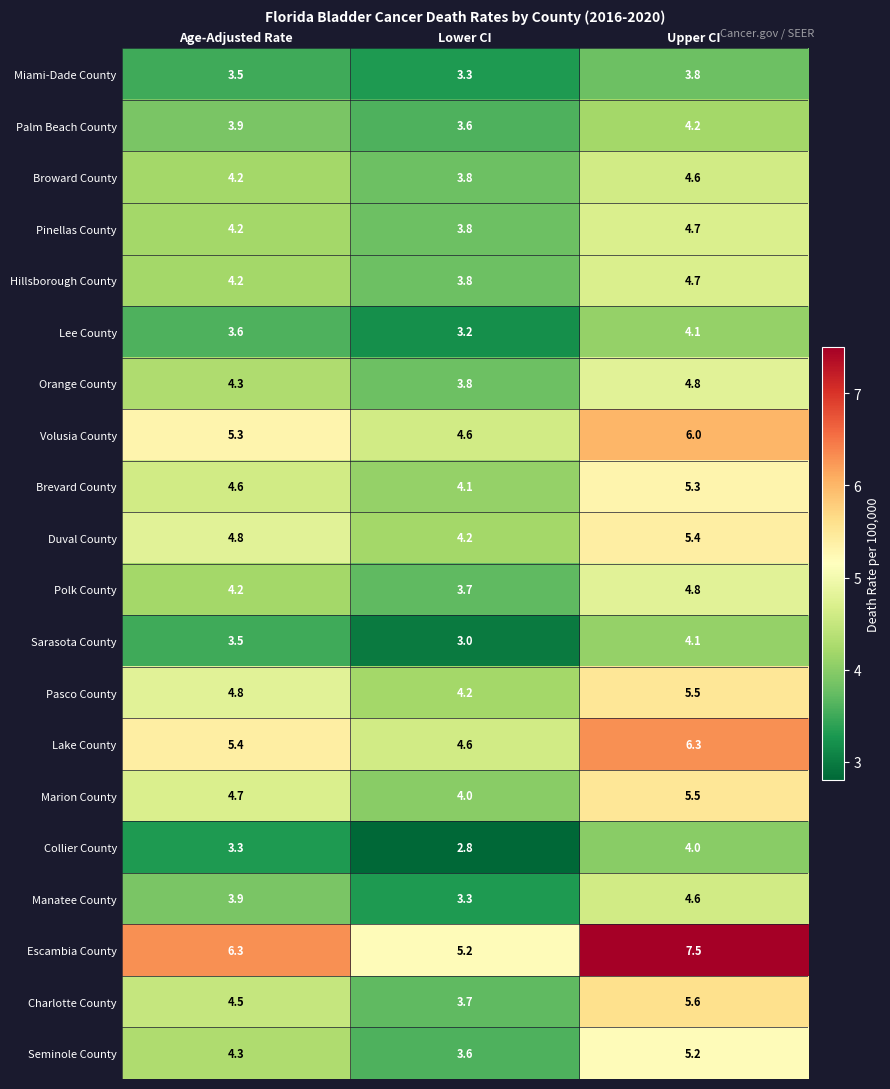

Which series has the widest spread of values?

Escambia County